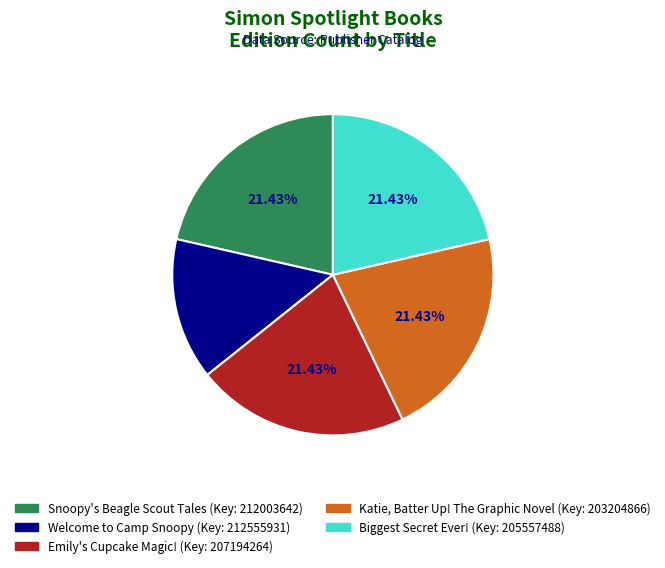

How many segments does this pie chart have?

5